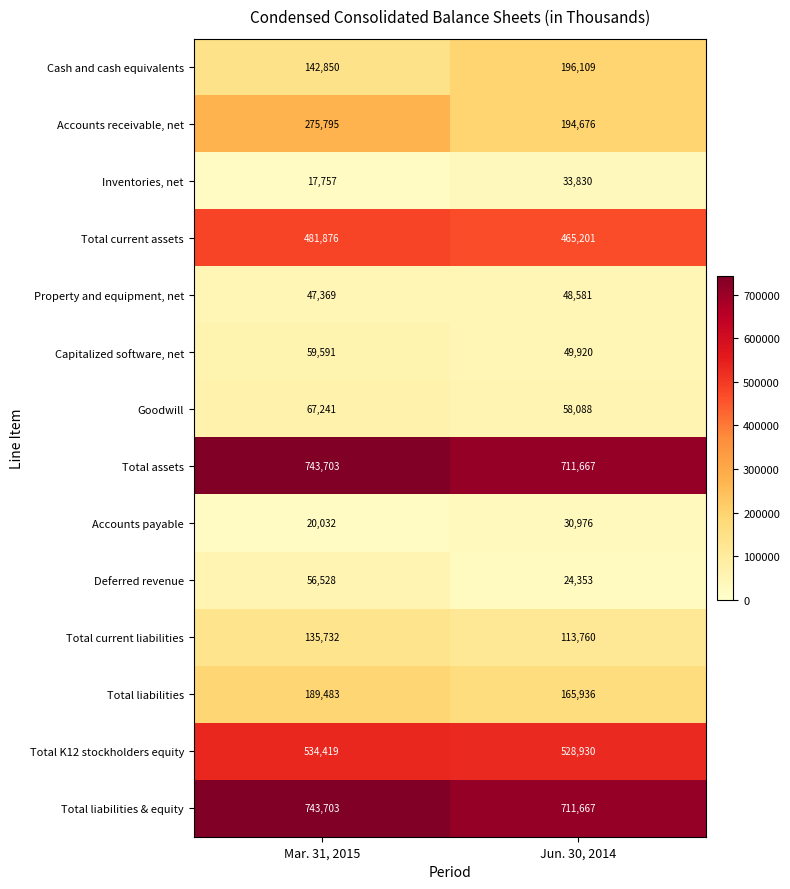

What is the total value across all series at Mar. 31, 2015?

3516079